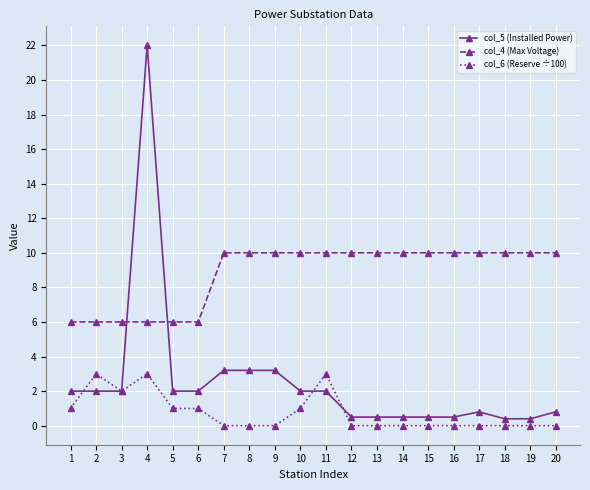

Which category has the highest value across all series?

4